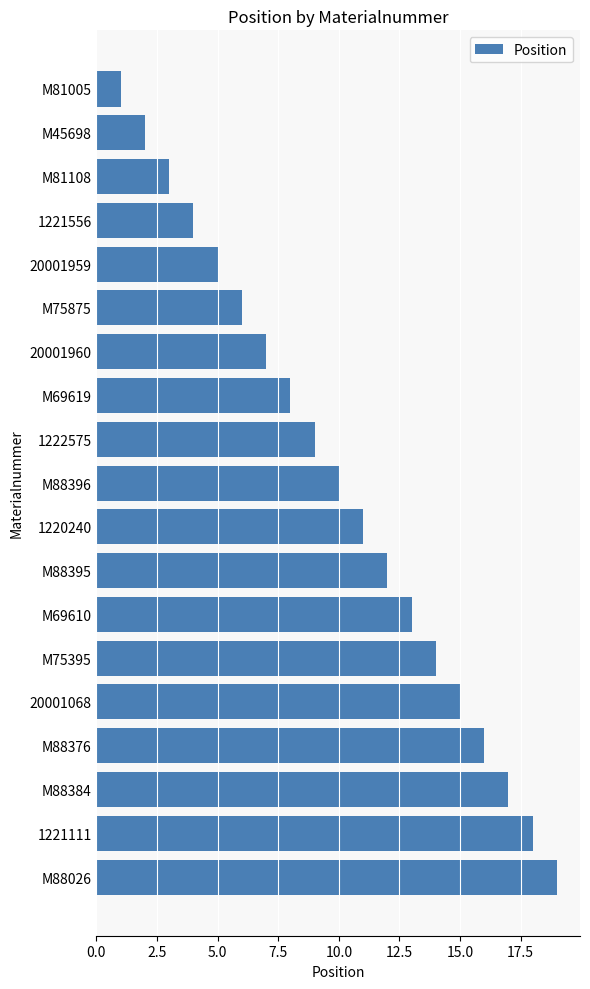

The value at 20001960 is 3. True or false?

False